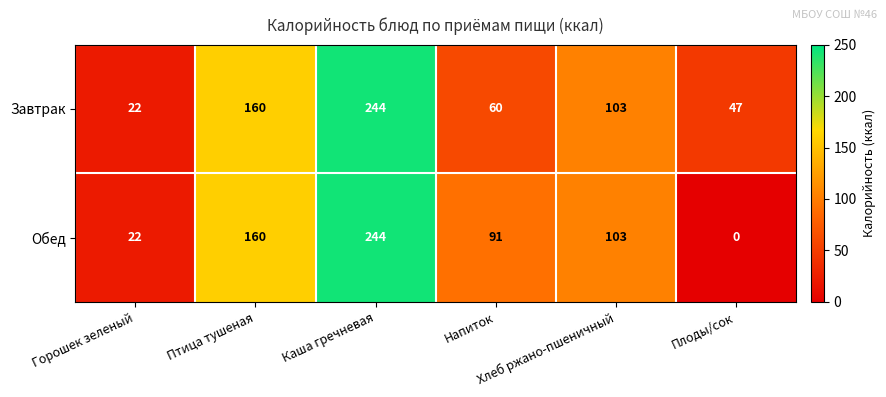

What is the difference between the maximum and minimum values in the Обед series?

244